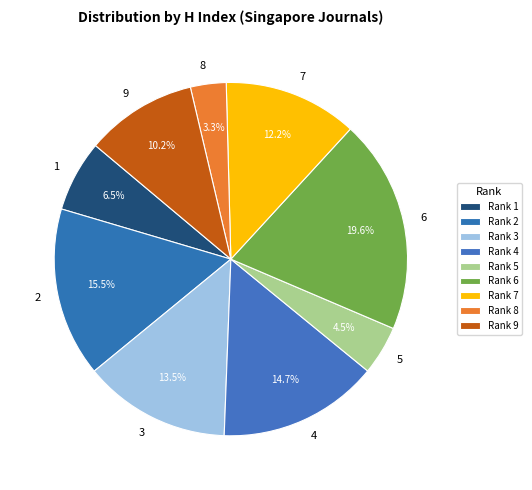

What is the ratio of the value at 3 to the value at 4?

0.9